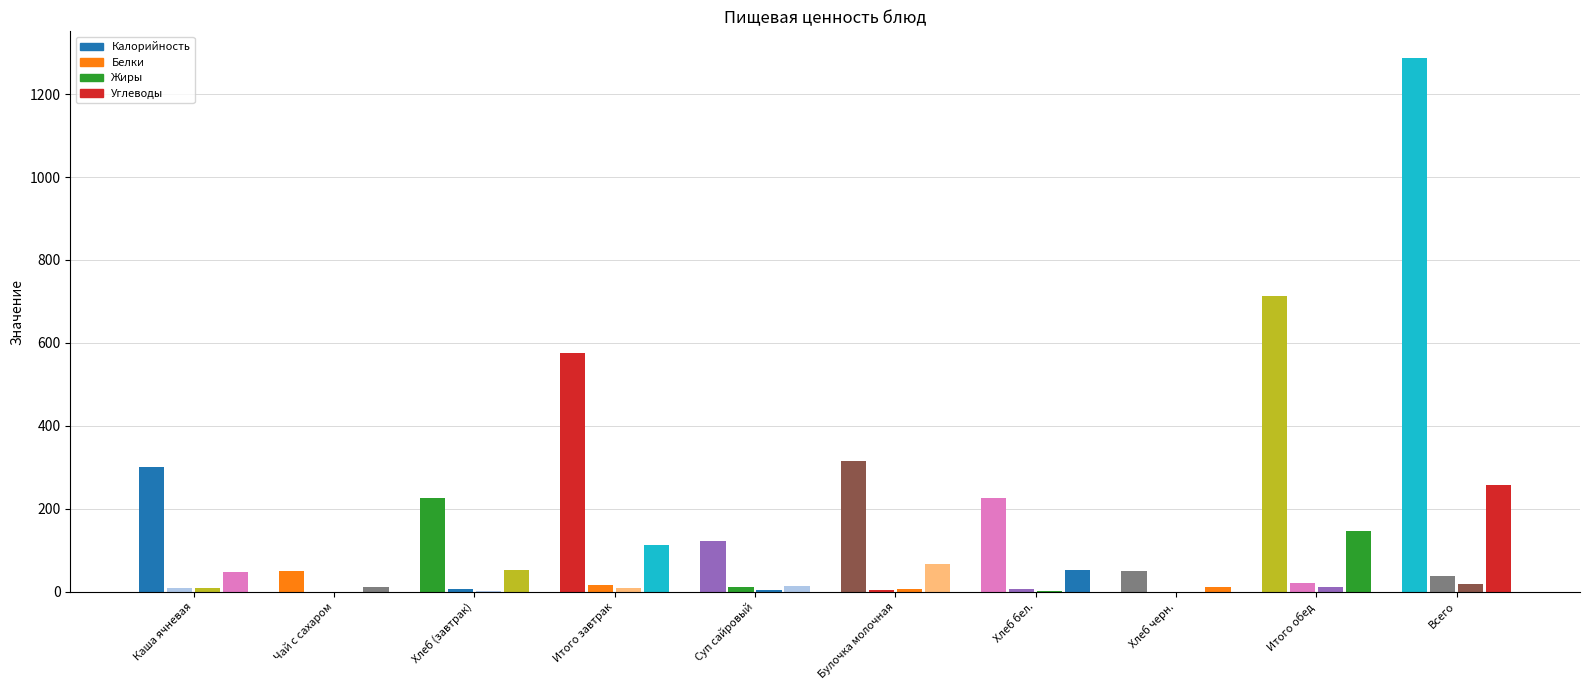

Which series has the widest spread of values?

Калорийность